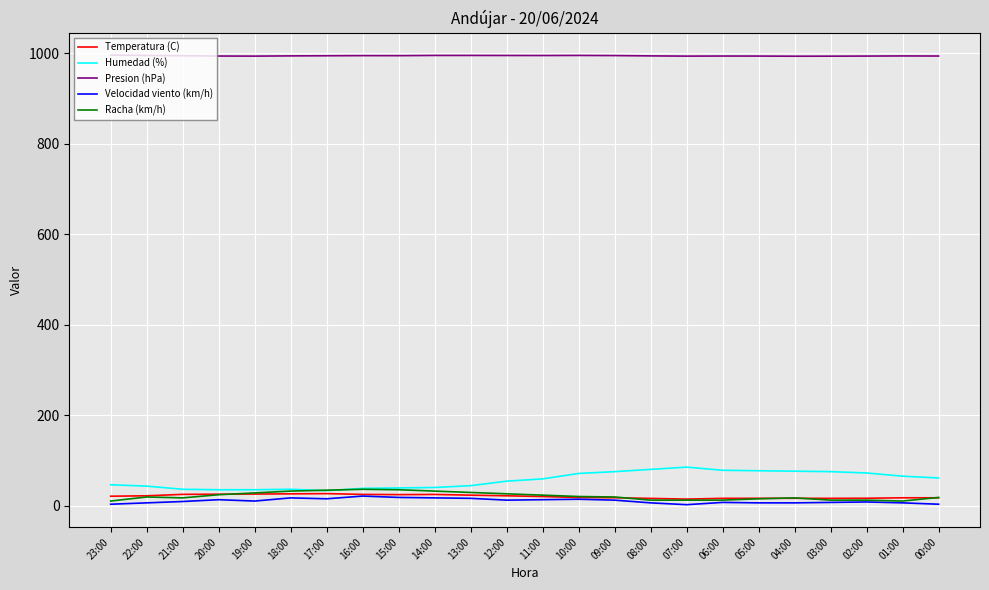

True or false: Presion (hPa) and Humedad (%) intersect in this chart.

False